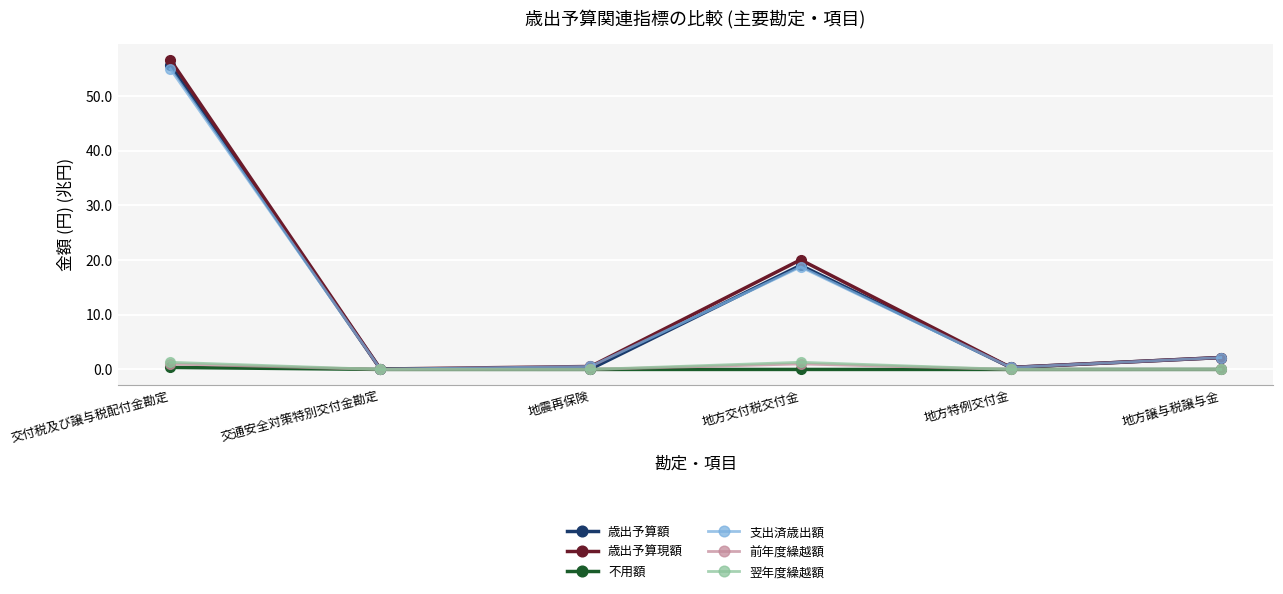

What is the label of the 5th point from the right?

交通安全対策特別交付金勘定